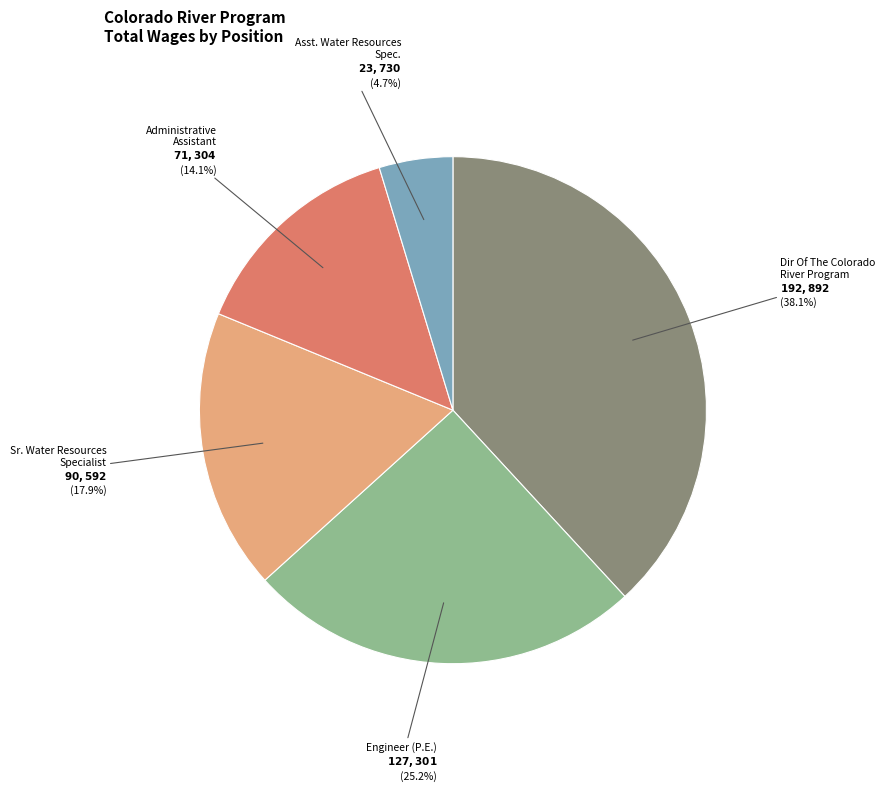

What is the largest slice in the pie chart?

Dir Of The Colorado River Program